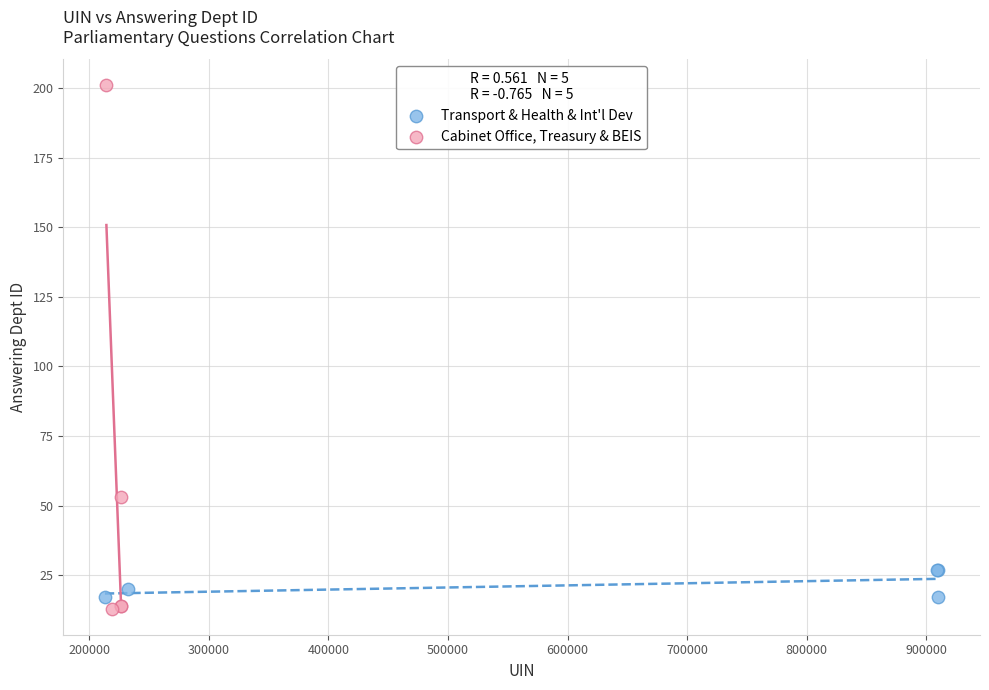

Which series contains the highest Y value?

Cabinet Office, Treasury & BEIS